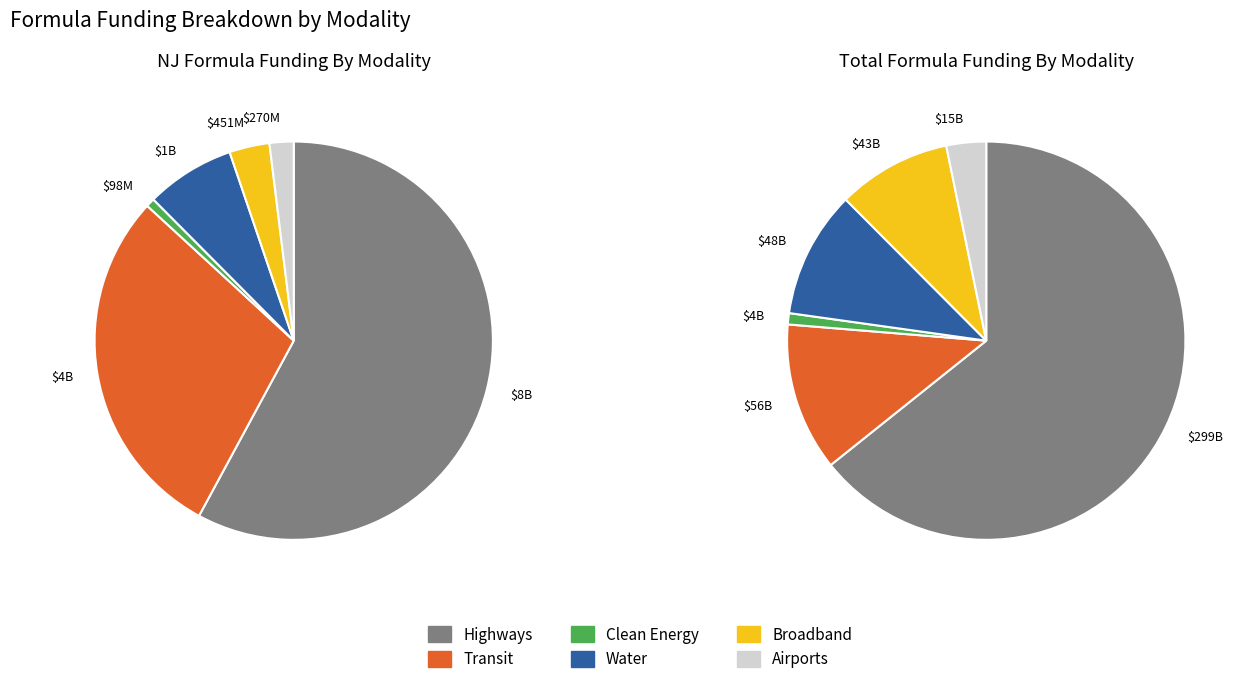

To the nearest percent, what is the difference between the 8 and 3 slice percentages?

8%